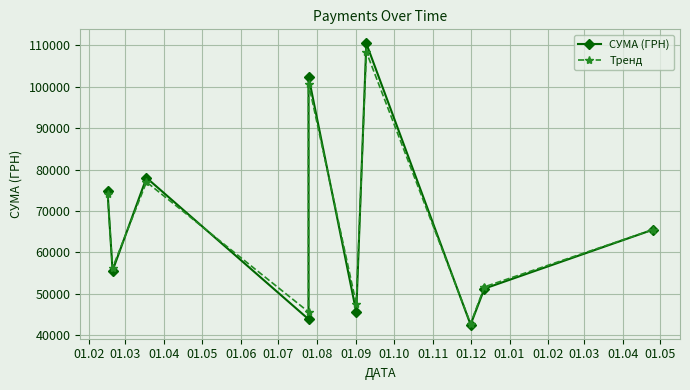

Is the value of Тренд at 01.07 greater than the value of СУМА (ГРН) at 01.06?

No